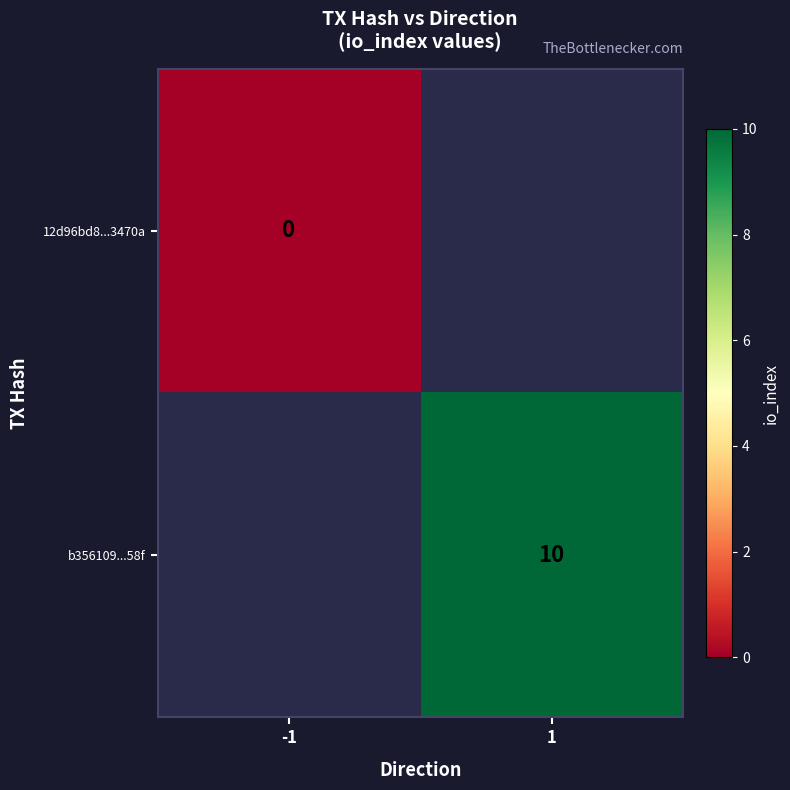

Is it true that b356109...58f equals 16 at 1?

False